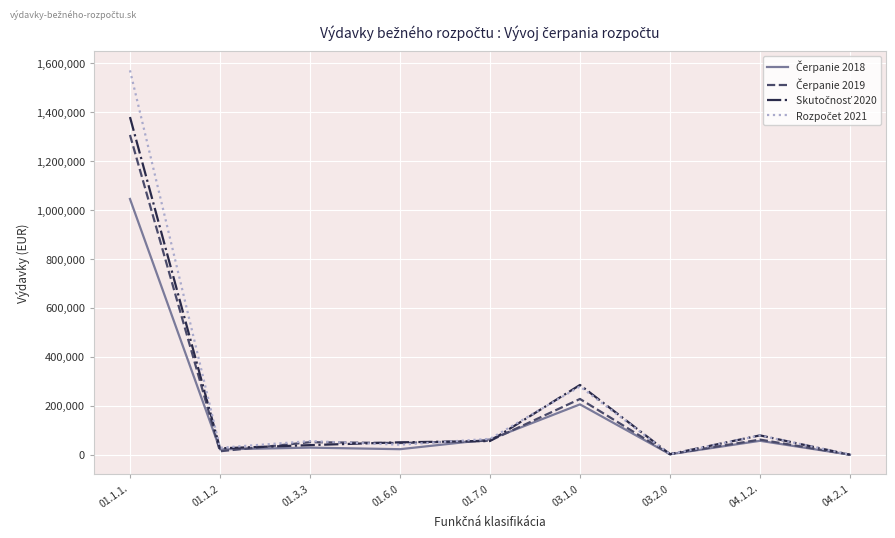

What is the total value across all series at 01.7.0?

240820.8